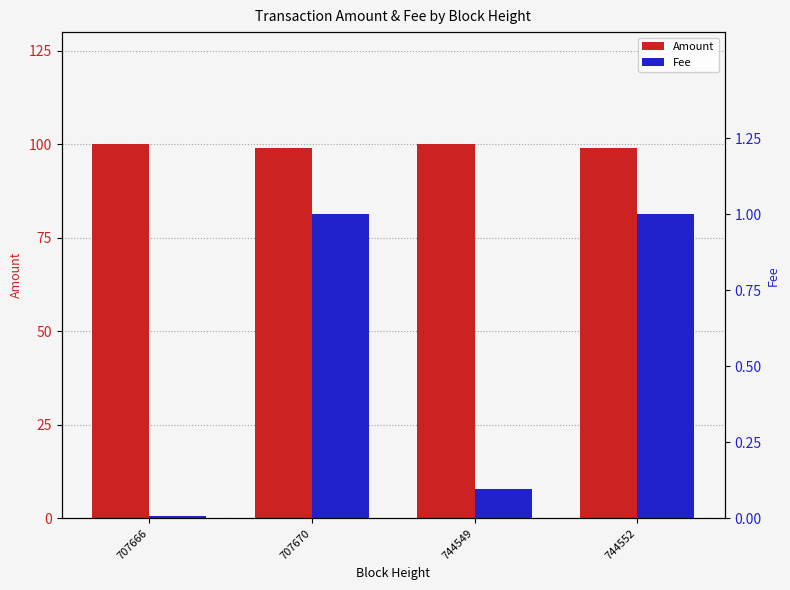

Reading left to right, transcribe all the data shown in this chart.

Amount: 707666=100.0	707670=99.0	744549=100.0	744552=99.0
Fee: 707666=0.0	707670=1.0	744549=0.1	744552=1.0